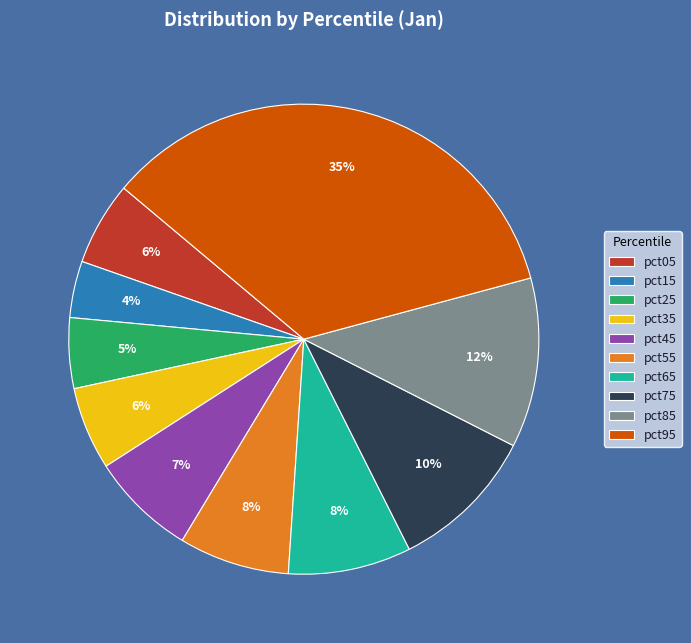

Is the sum of pct55 and pct85 greater than half?

No